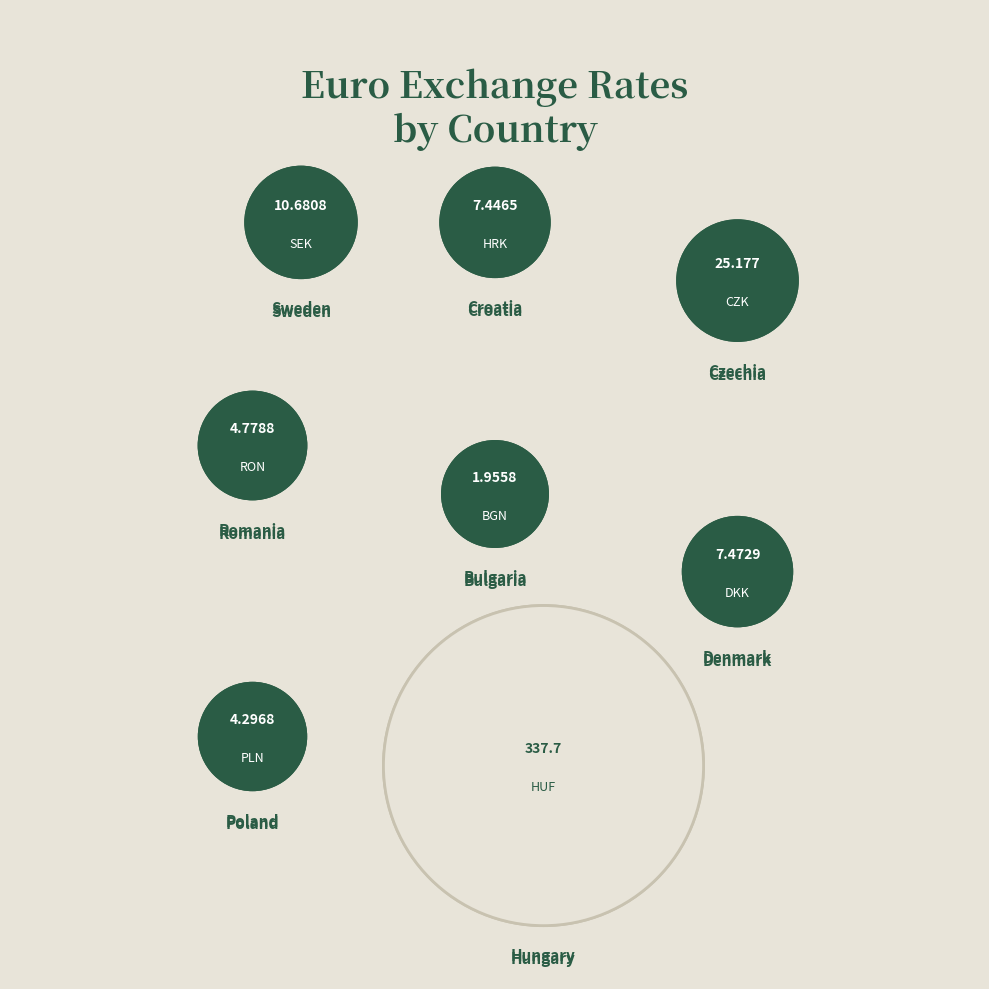

The Czechia slice represents 20% of the pie. True or false?

False